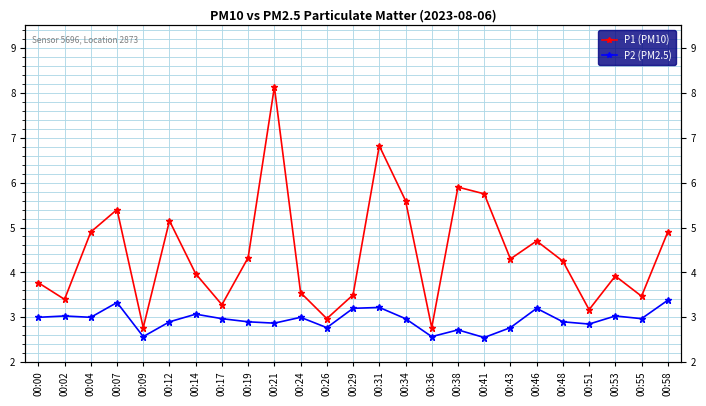

List the labels in order of P2 (PM2.5) value, smallest first.

00:41, 00:09, 00:36, 00:38, 00:26, 00:43, 00:51, 00:21, 00:12, 00:19, 00:48, 00:17, 00:34, 00:55, 00:00, 00:04, 00:24, 00:02, 00:53, 00:14, 00:29, 00:46, 00:31, 00:07, 00:58